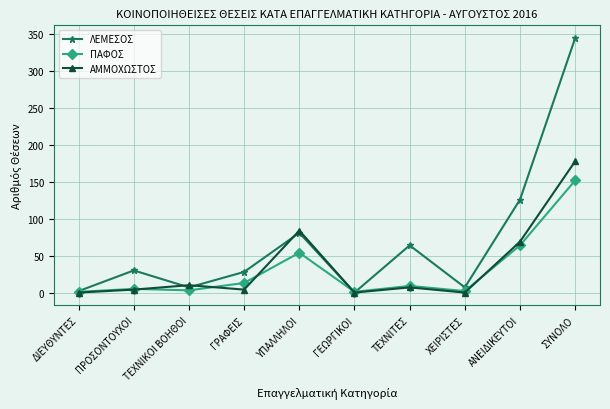

Which series ends up on top after the final intersection of ΛΕΜΕΣΟΣ and ΠΑΦΟΣ?

ΛΕΜΕΣΟΣ